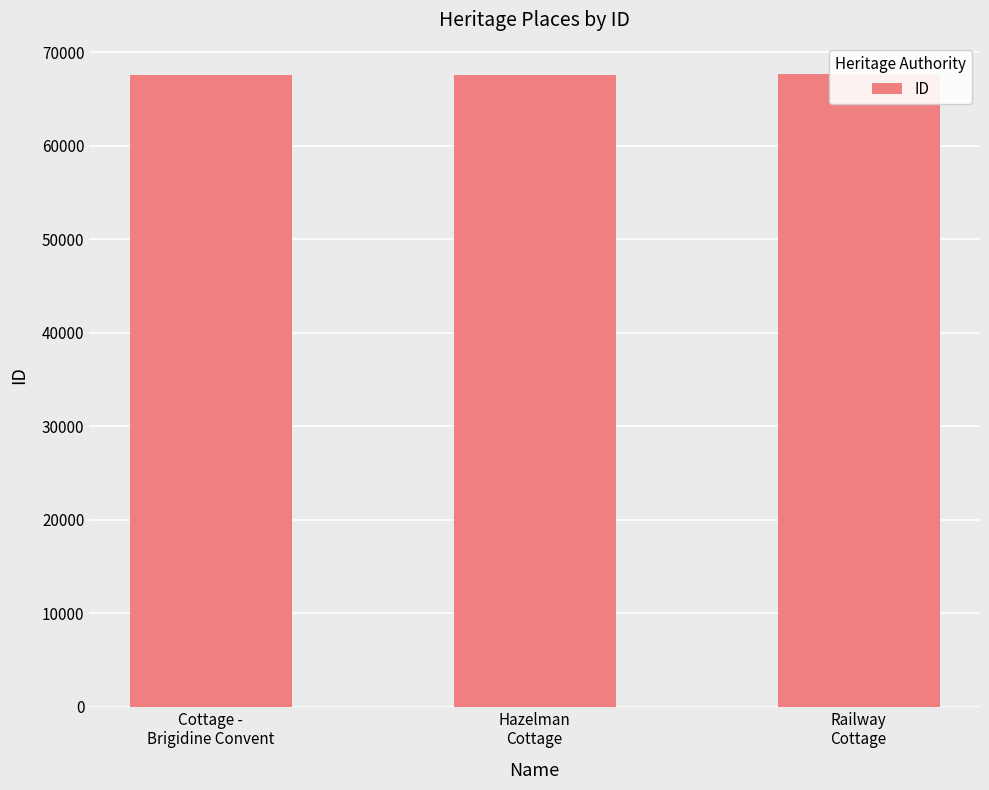

How many bars are there in total?

3